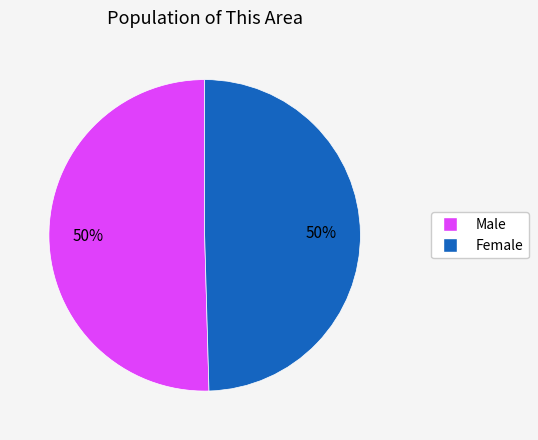

To the nearest percent, what portion does Male represent?

50%